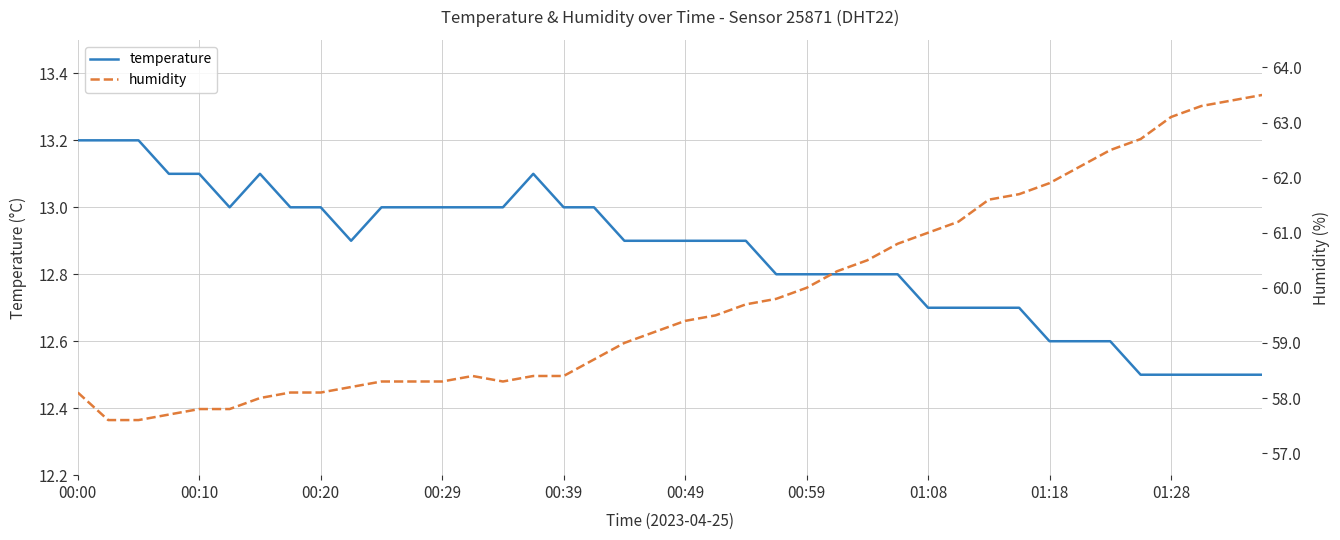

The value of temperature at 00:29 is 4.1. True or false?

False